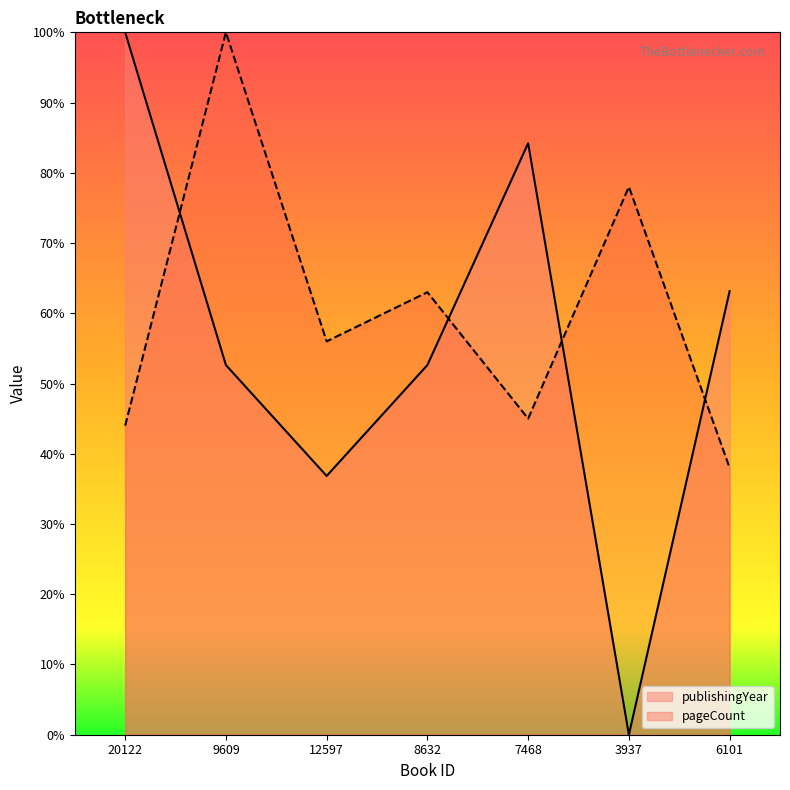

True or false: publishingYear and pageCount cross at least once.

True